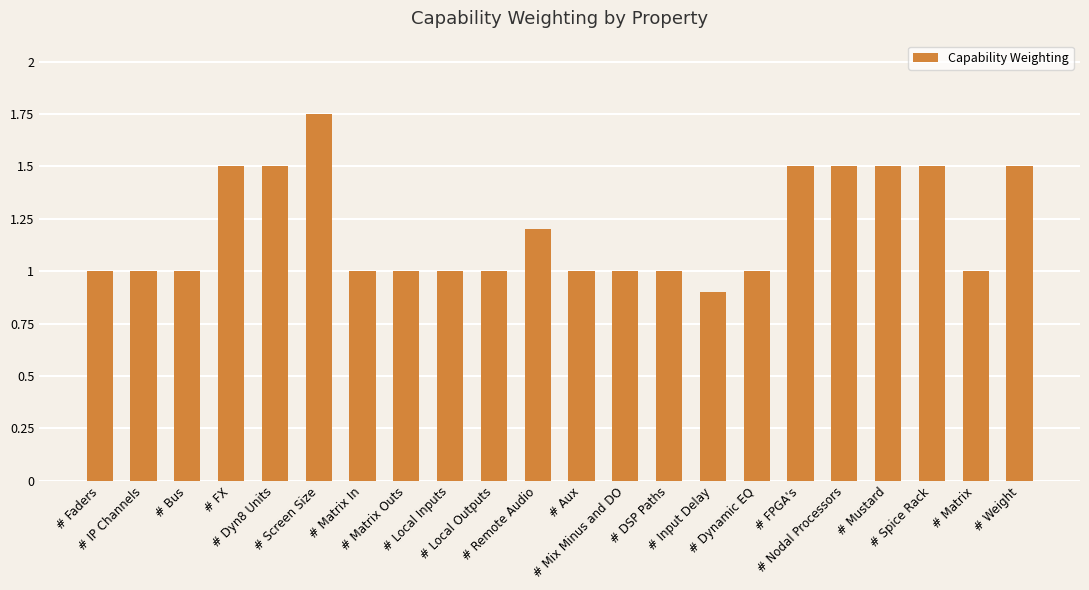

How many categories are shown in the chart?

22